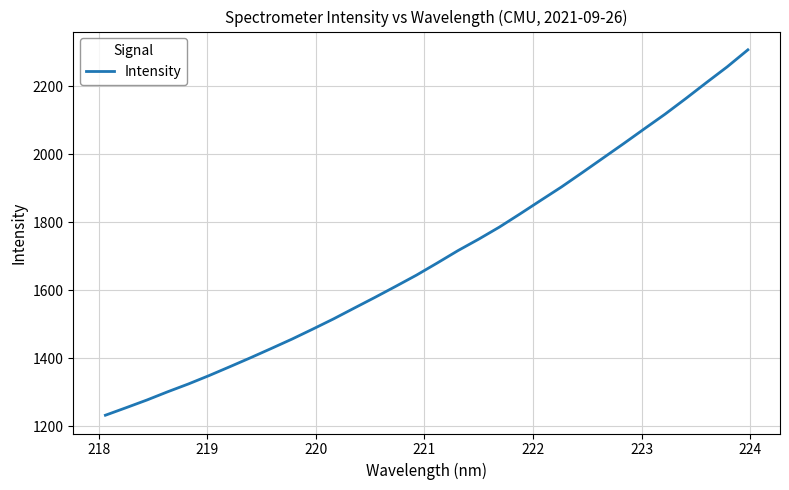

True or false: the data has more than 0 interior local peaks.

False